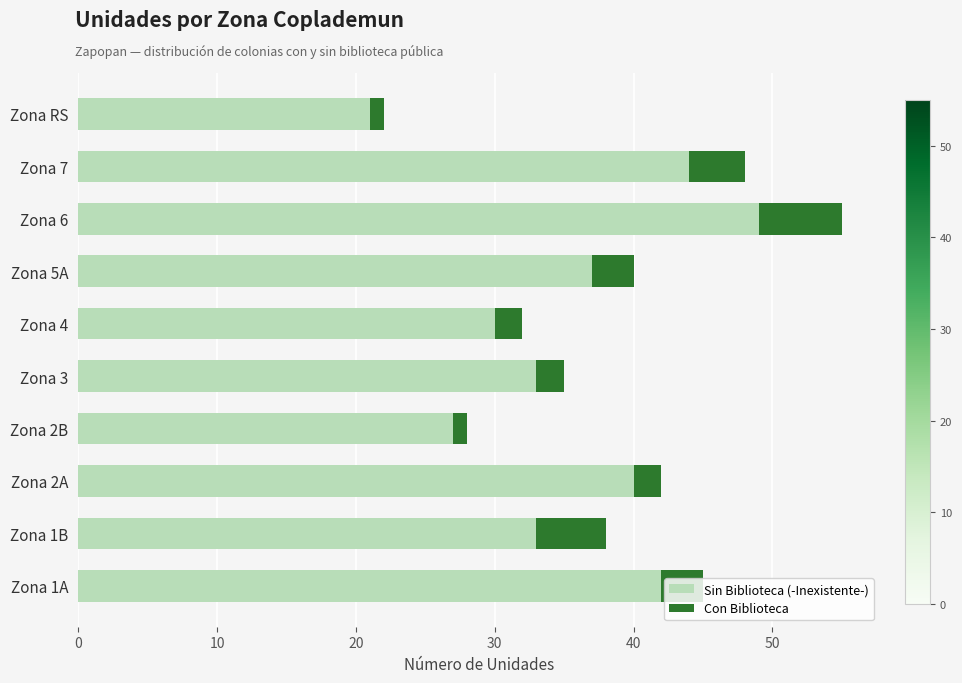

What is the maximum value for Sin Biblioteca (-Inexistente-)?

49